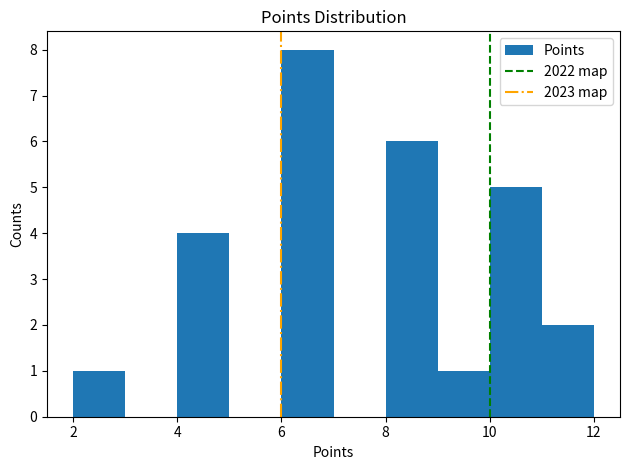

Reading left to right, transcribe this chart: for each bar, give the range it covers on the x-axis and its height. The values are not printed on the chart, so give them approximately, as read against the axis.

2 to 3: 1
3 to 4: 0
4 to 5: 4
5 to 6: 0
6 to 7: 8
7 to 8: 0
8 to 9: 6
9 to 10: 1
10 to 11: 5
11 to 12: 2